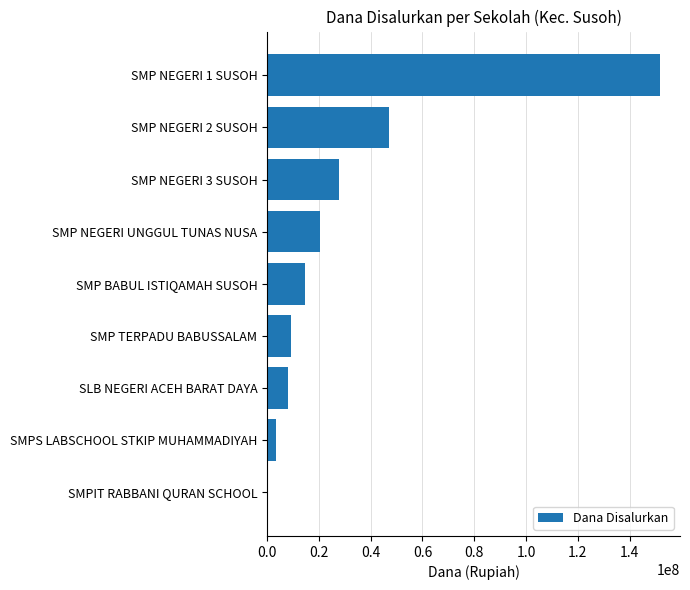

At which category does the chart reach its peak across all series?

SMP NEGERI 1 SUSOH